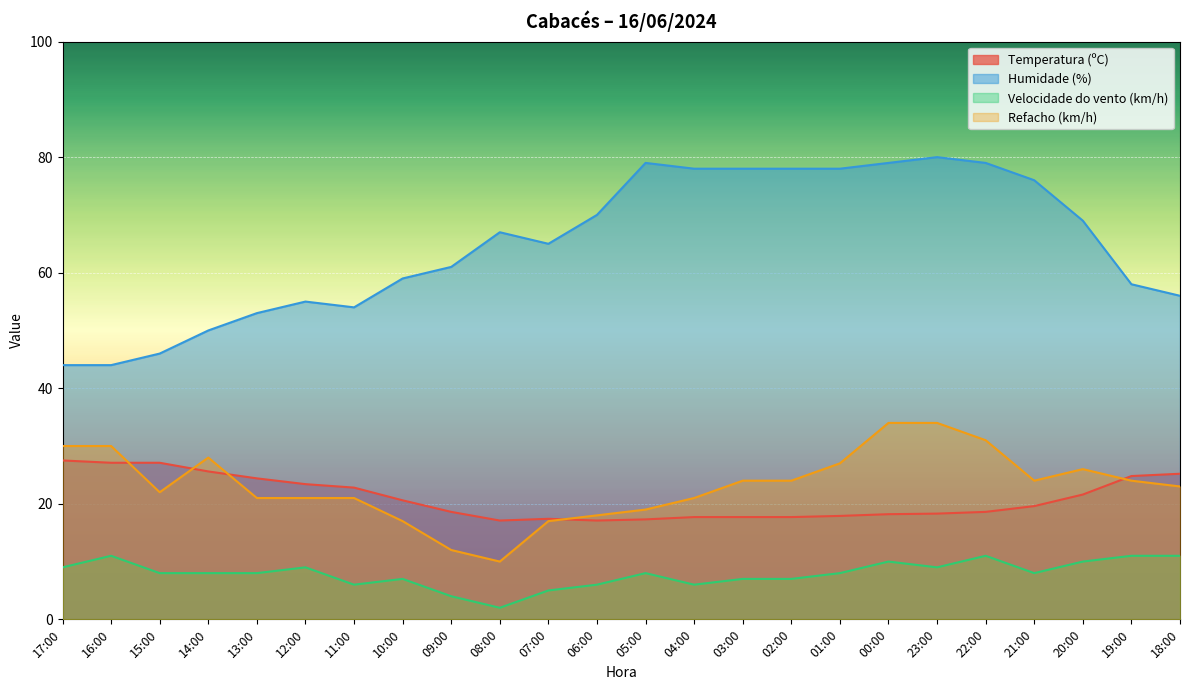

Which series changed the most between 09:00 and 08:00?

Humidade (%)